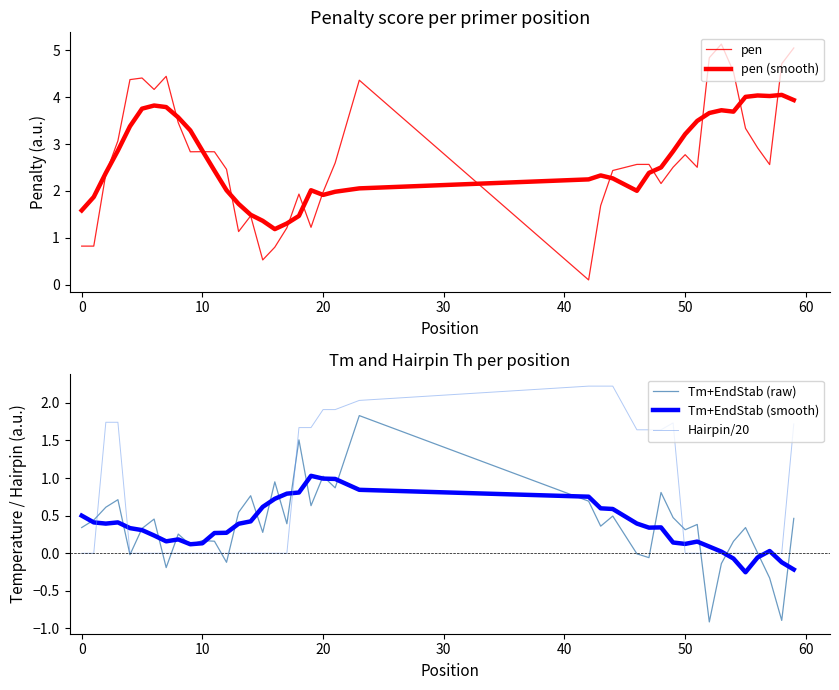

The Hairpin/20 series shows 0.0 at 10. True or false?

True